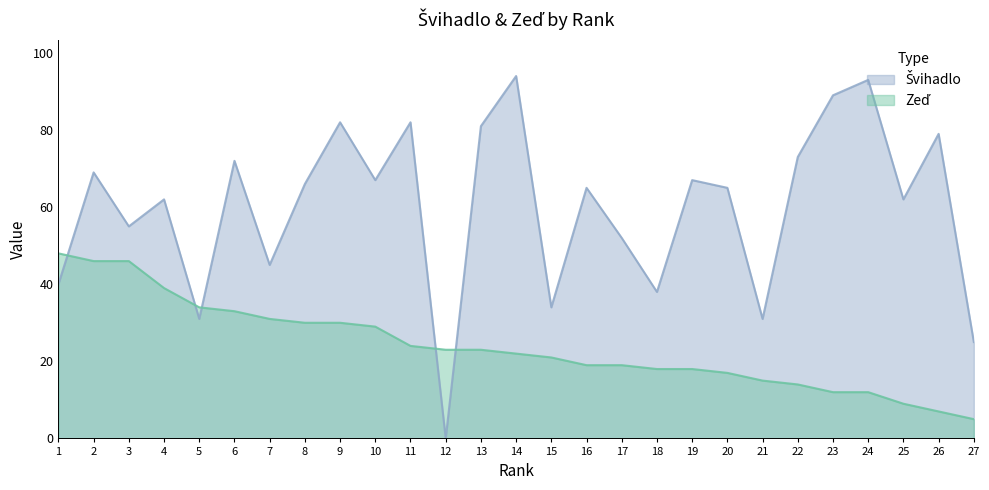

Is the value of Zeď at 14 greater than the value of Švihadlo at 26?

No